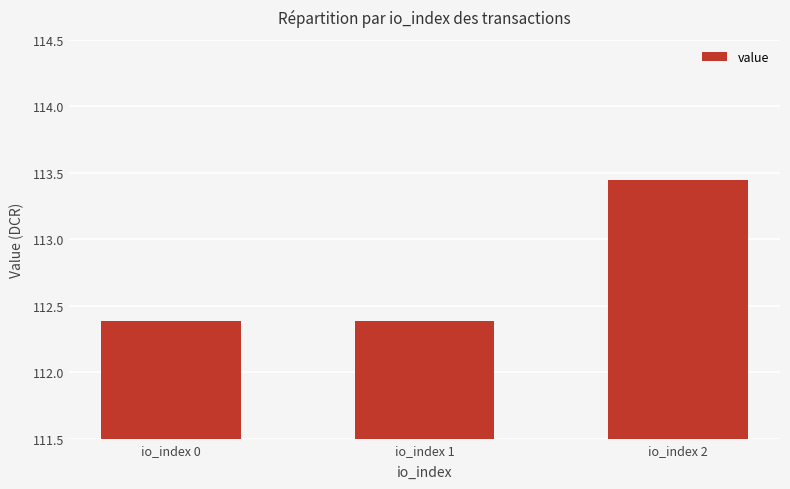

The value at io_index 1 is 112.4. True or false?

True